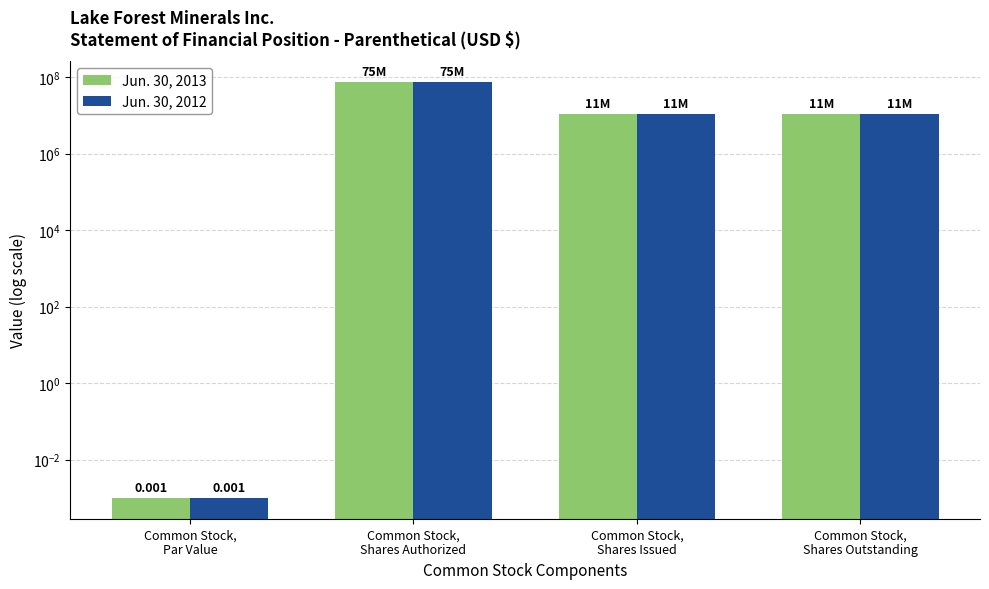

How many Jun. 30, 2012 values are between 11000000 and 75000000?

3